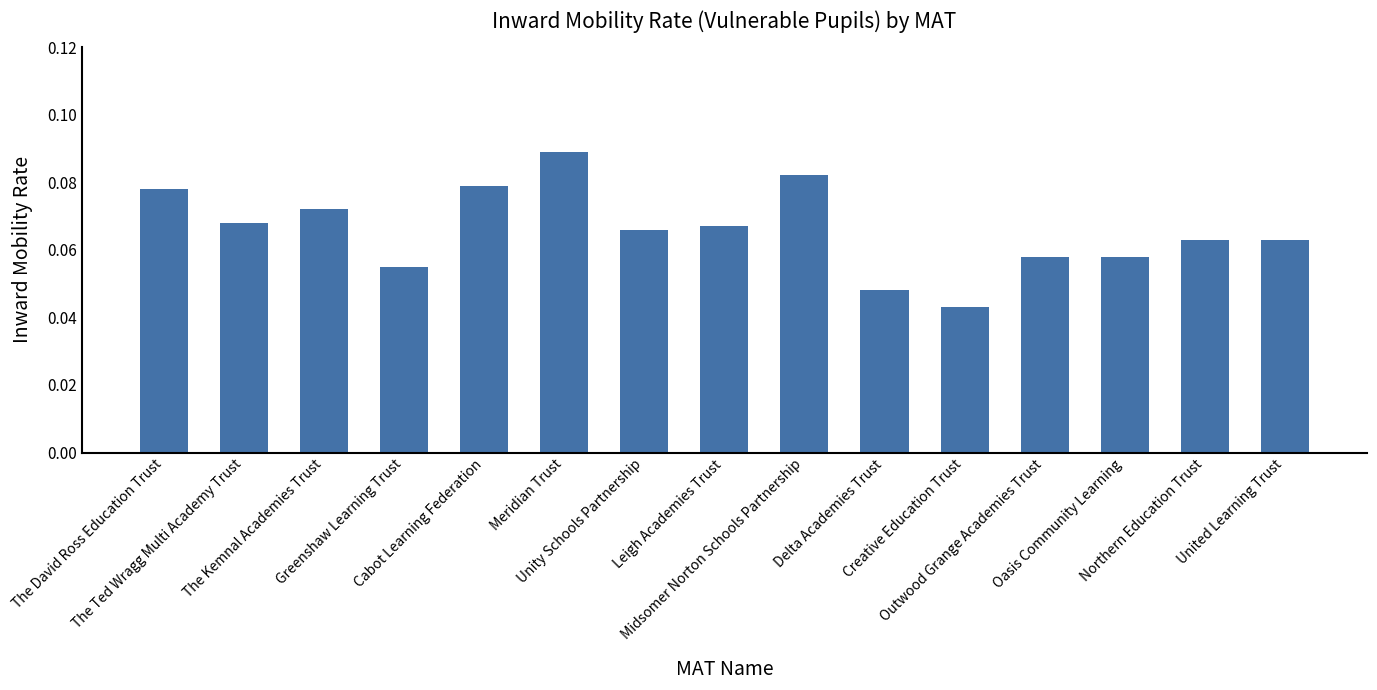

What position from the left is Cabot Learning Federation?

5